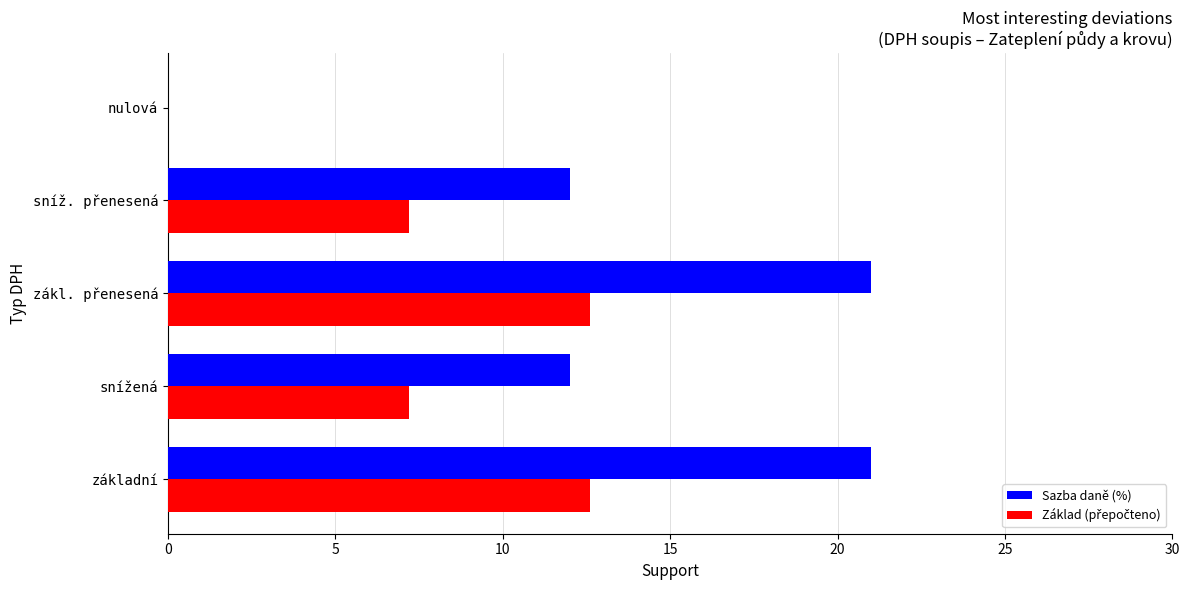

Which series has the largest total across all categories?

Sazba daně (%)